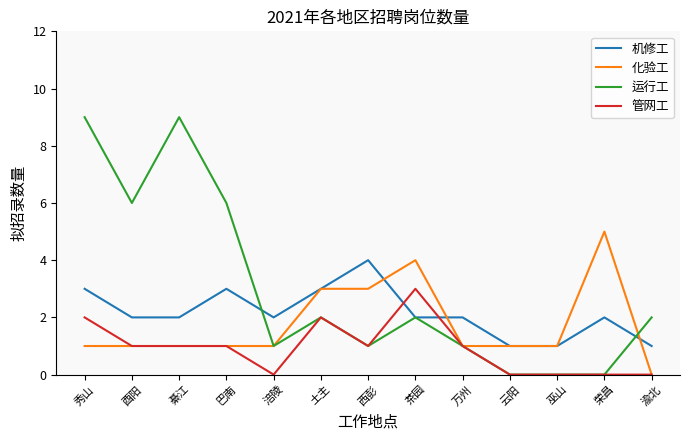

What is the approximate value of 机修工 at 秀山?

3